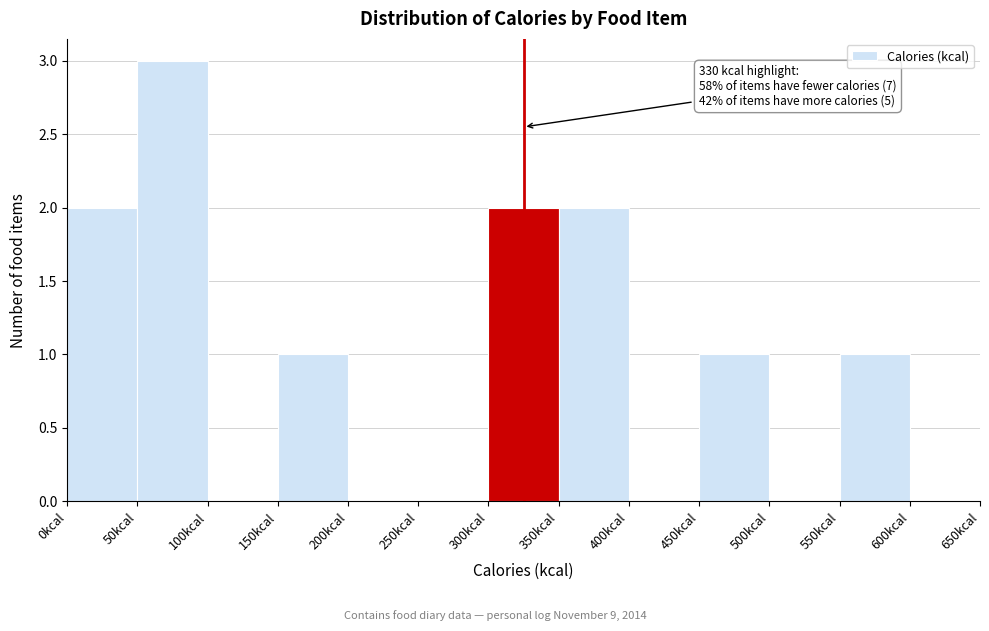

Which range on the x-axis has the tallest bar?

50 to 100